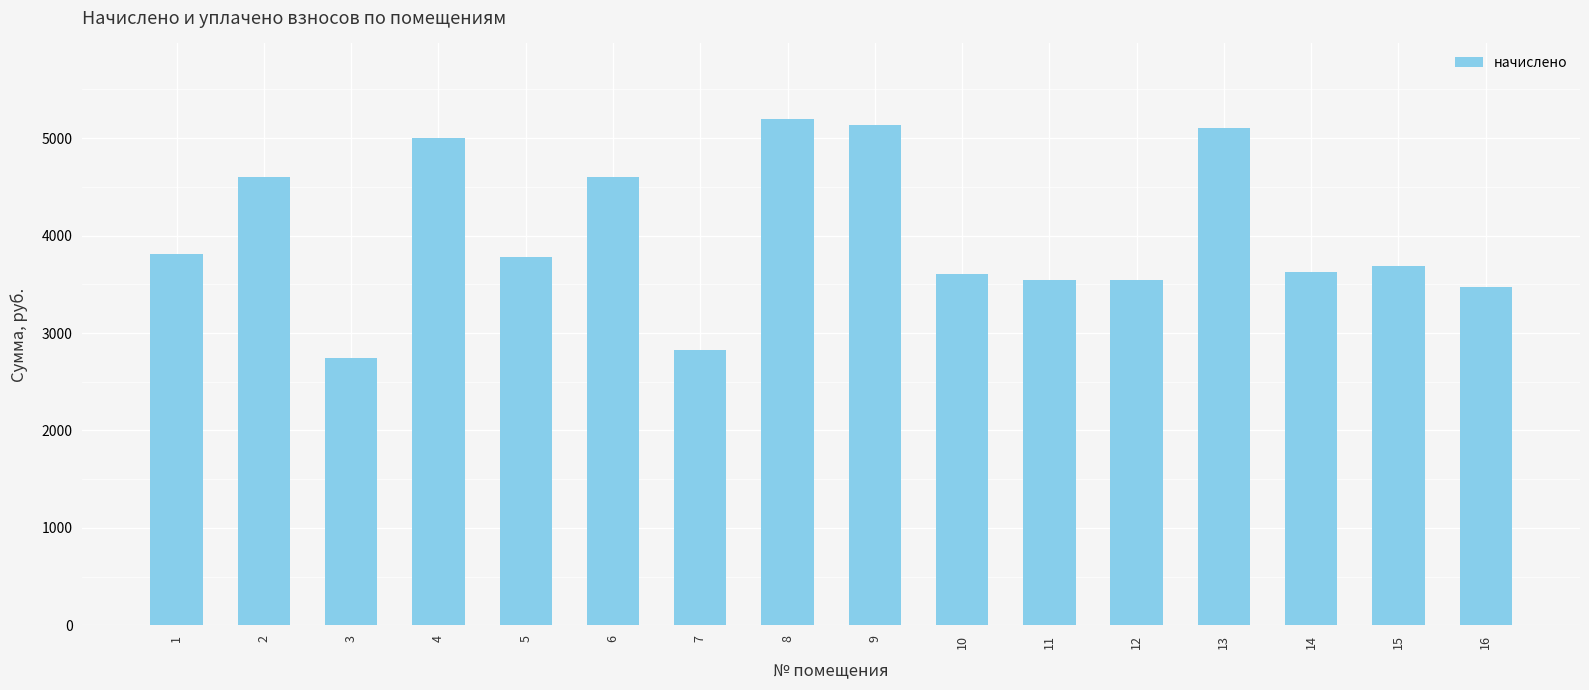

Read the value at 7.

2825.3